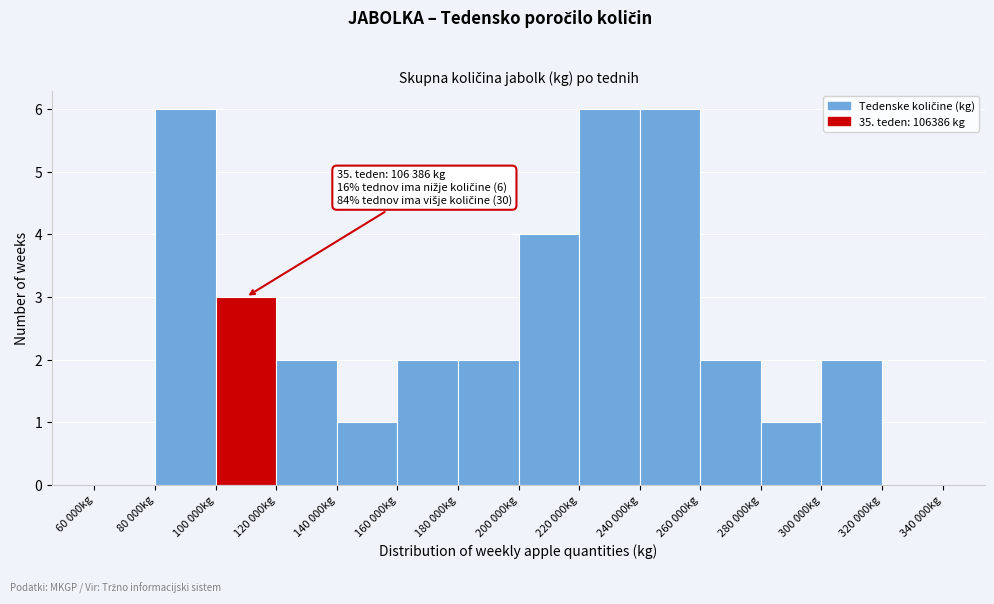

Reading left to right, transcribe all the data shown in this chart.

60 000kg=0	80 000kg=6	100 000kg=3	120 000kg=2	140 000kg=1	160 000kg=2	180 000kg=2	200 000kg=4	220 000kg=6	240 000kg=6	260 000kg=2	280 000kg=1	300 000kg=2	320 000kg=0